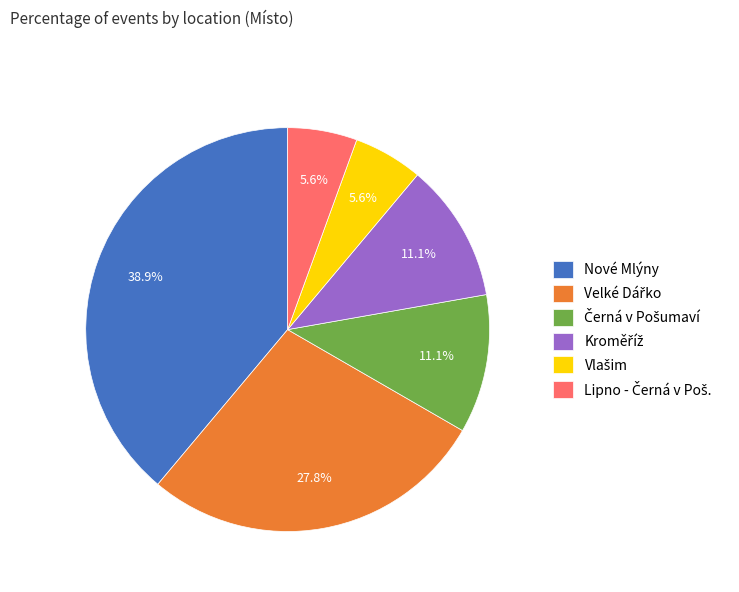

Count the number of slices in the pie.

6